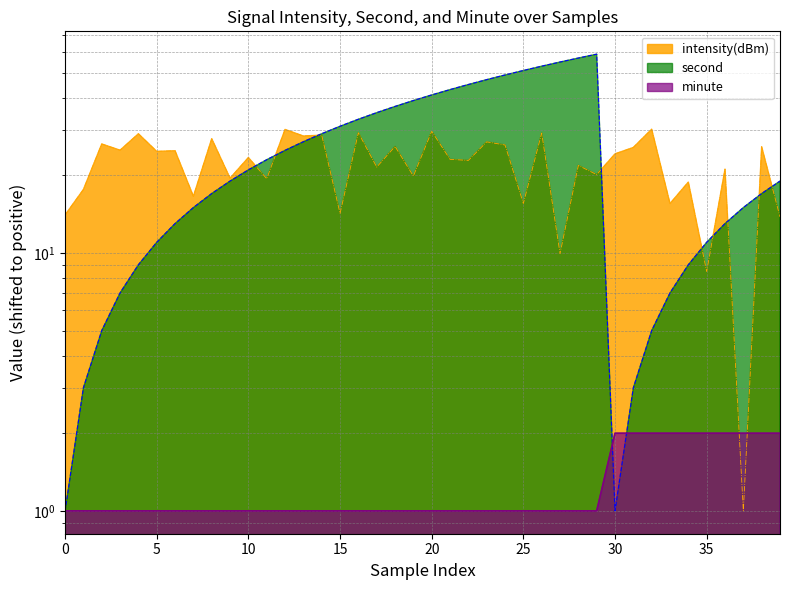

Between which two adjacent categories do intensity(dBm) and minute first intersect?

36 and 37